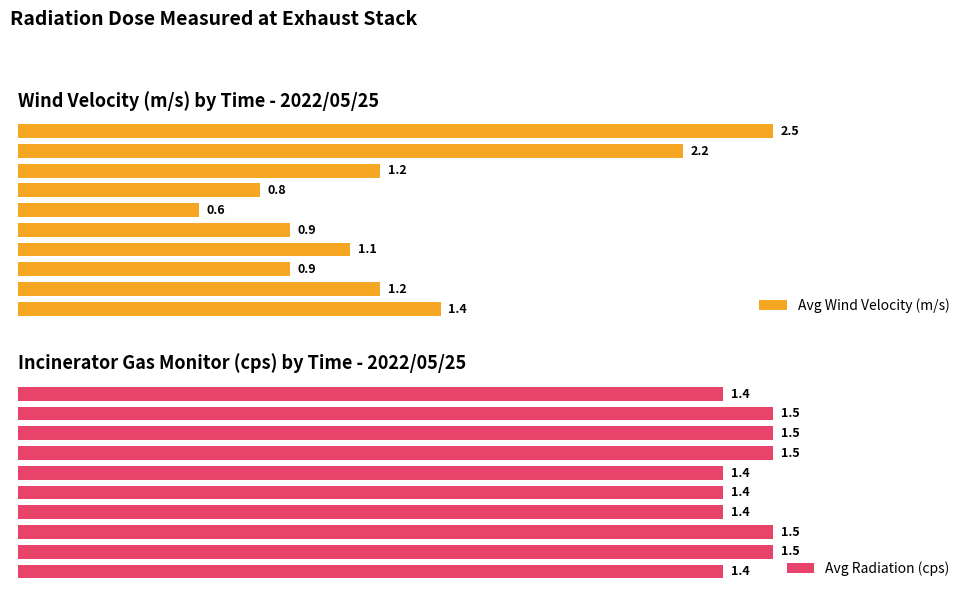

What is the lowest value of the Avg Radiation (cps) series?

1.4